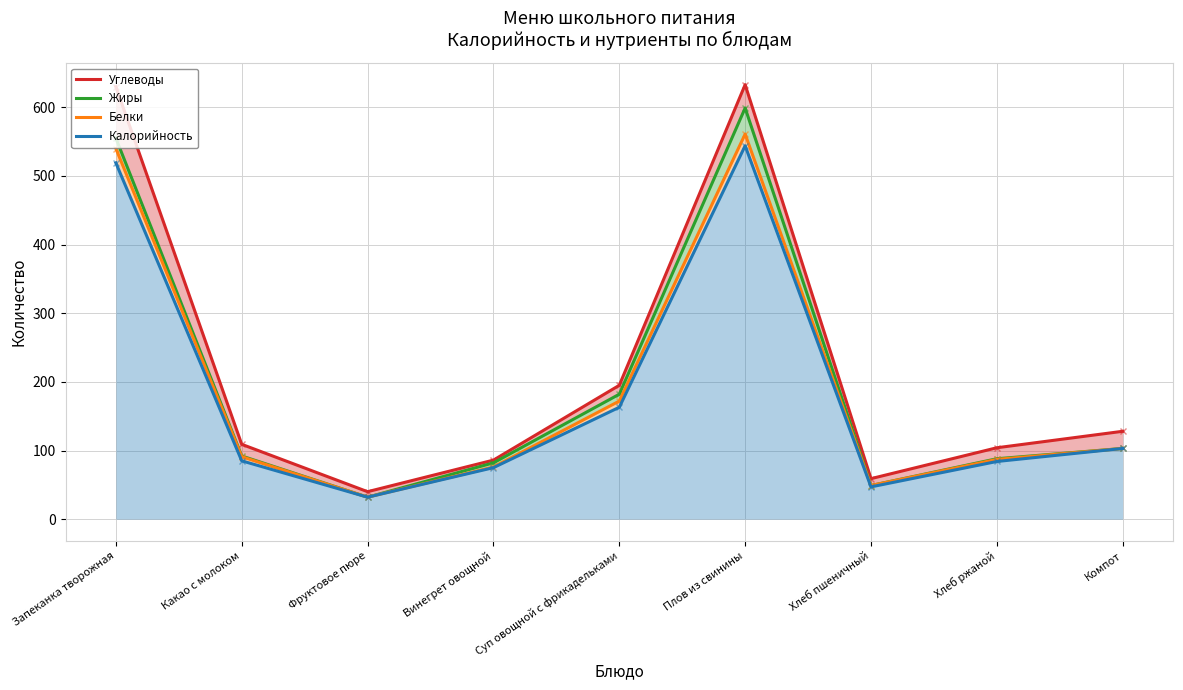

At how many categories does at least one series exceed 544?

2